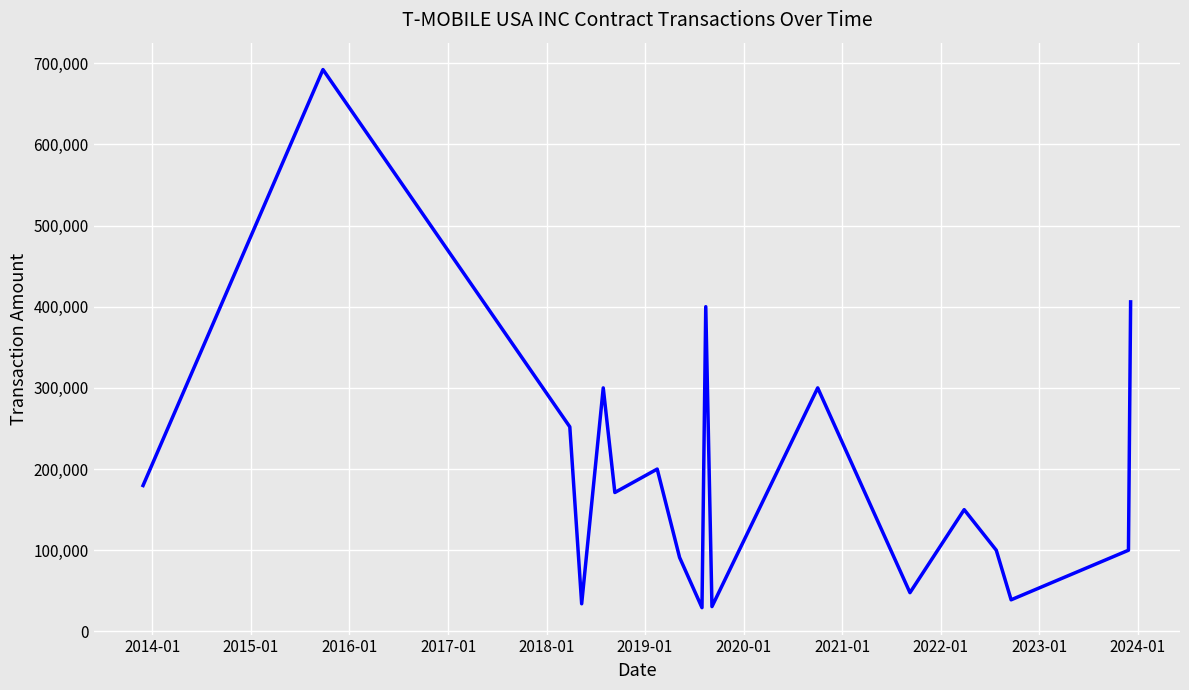

What is the difference between the maximum and minimum values?

662850.0